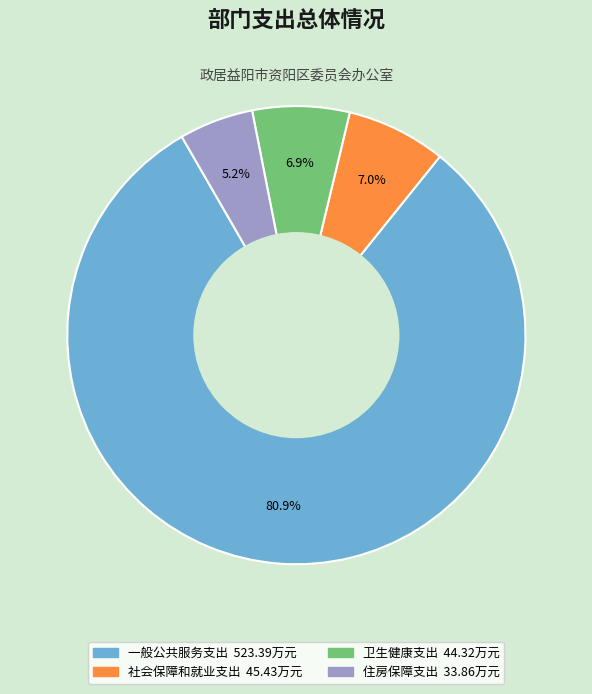

To the nearest percent, what percentage of the pie is 卫生健康支出?

7%